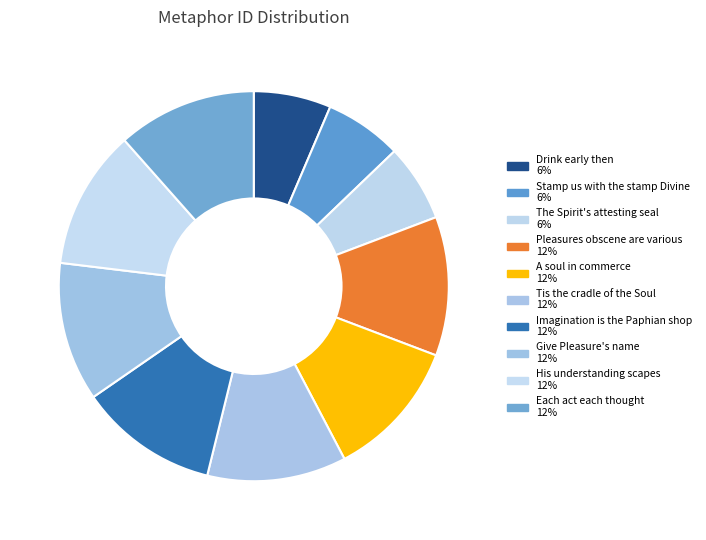

Which has a higher value, Give Pleasure's name or A soul in commerce?

Give Pleasure's name